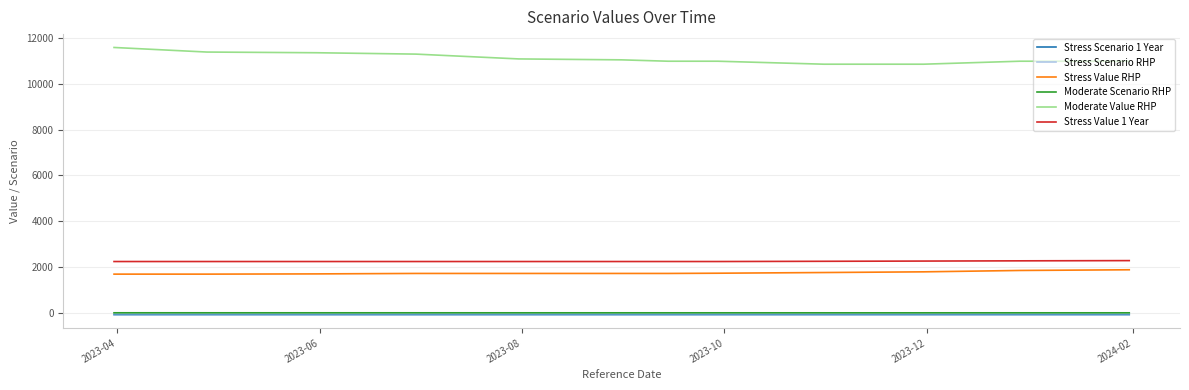

Does the chart display data point markers on the line(s)?

No